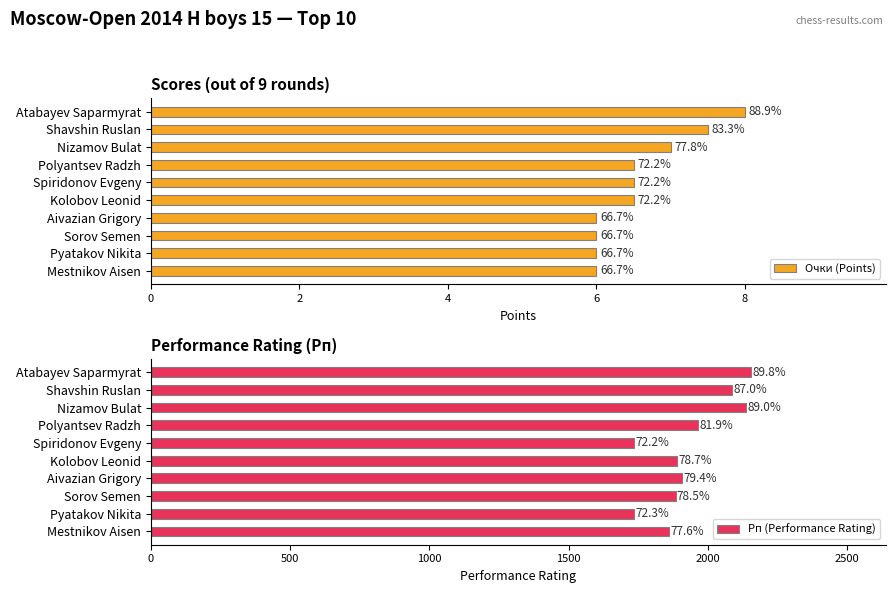

Rank the series at Kolobov Leonid from lowest to highest value.

Очки (Points), Рп (Performance Rating)